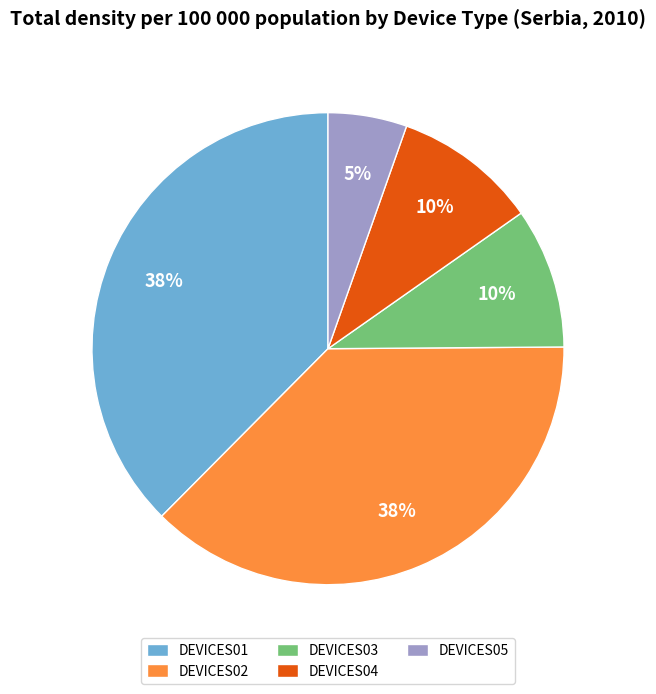

Is the sum of DEVICES03 and DEVICES02 greater than half?

No